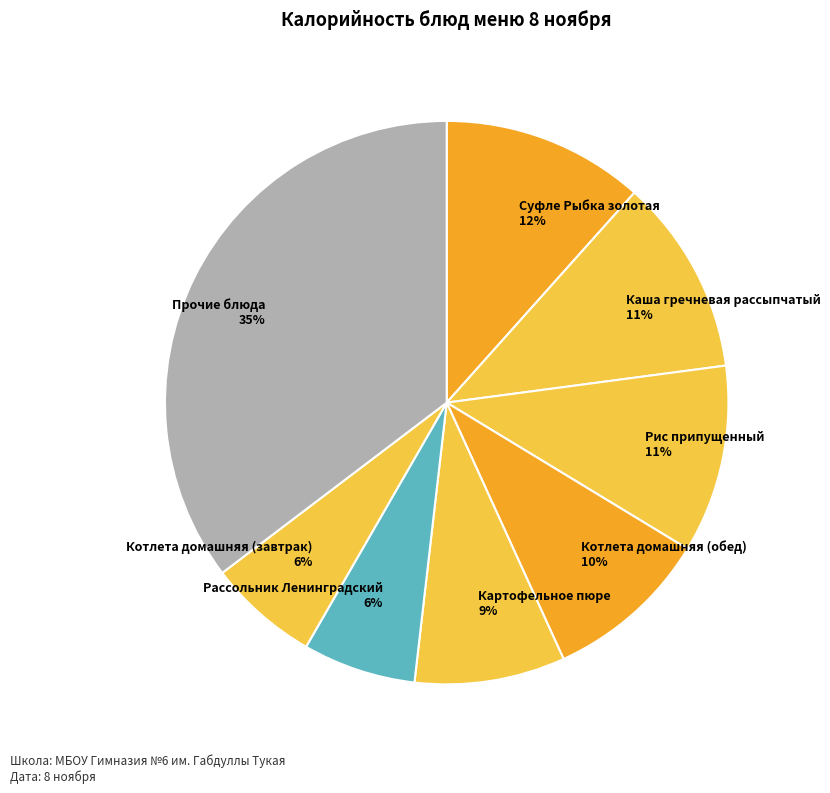

Do Котлета домашняя (обед) 10% and Прочие блюда 35% together represent more than half of the pie?

No